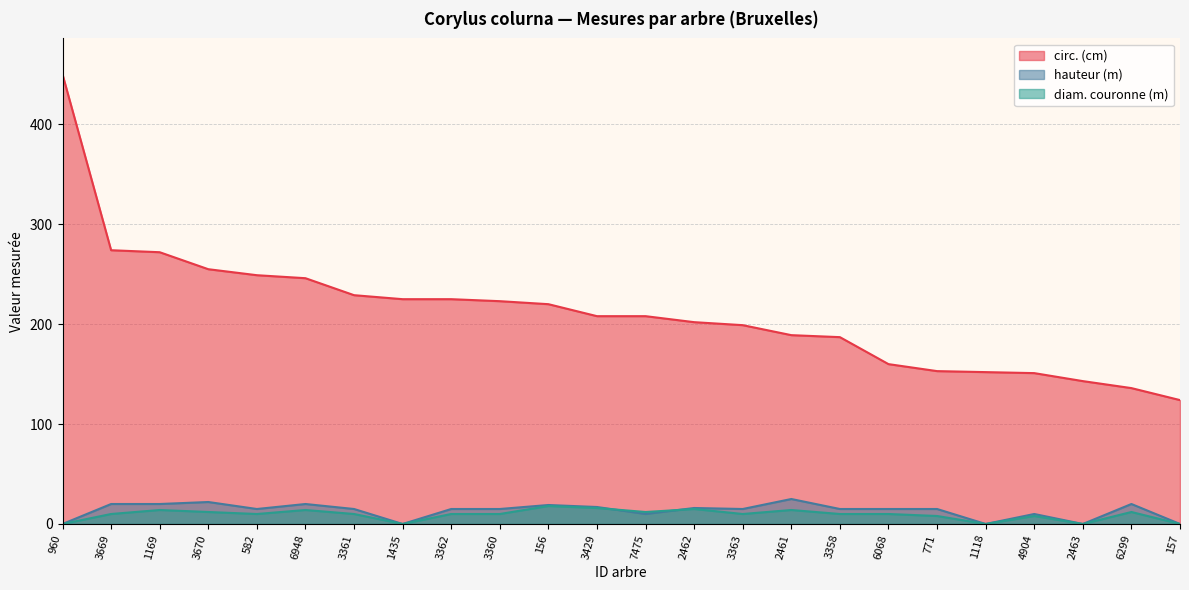

At 3429, list the series in order from smallest to largest.

diam. couronne (m), hauteur (m), circ. (cm)